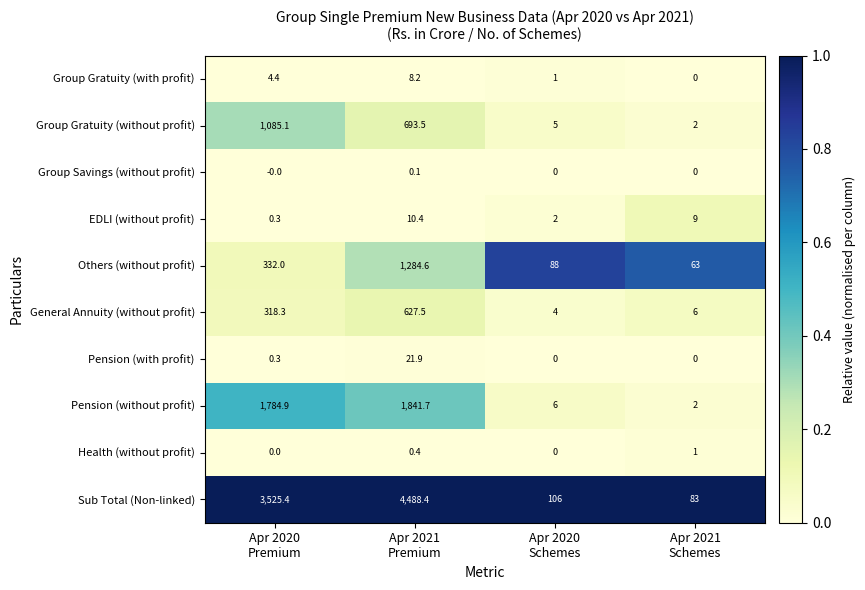

Which series has the widest spread of values?

Sub Total (Non-linked)